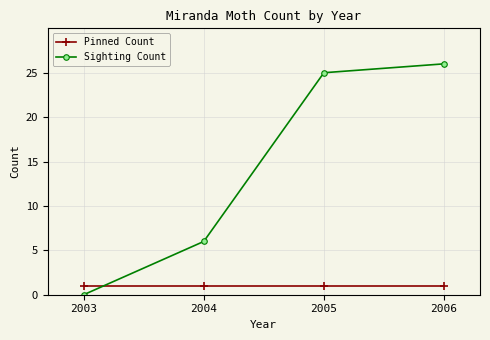

Is the value of Pinned Count at 2004 greater than the value of Sighting Count at 2004?

No